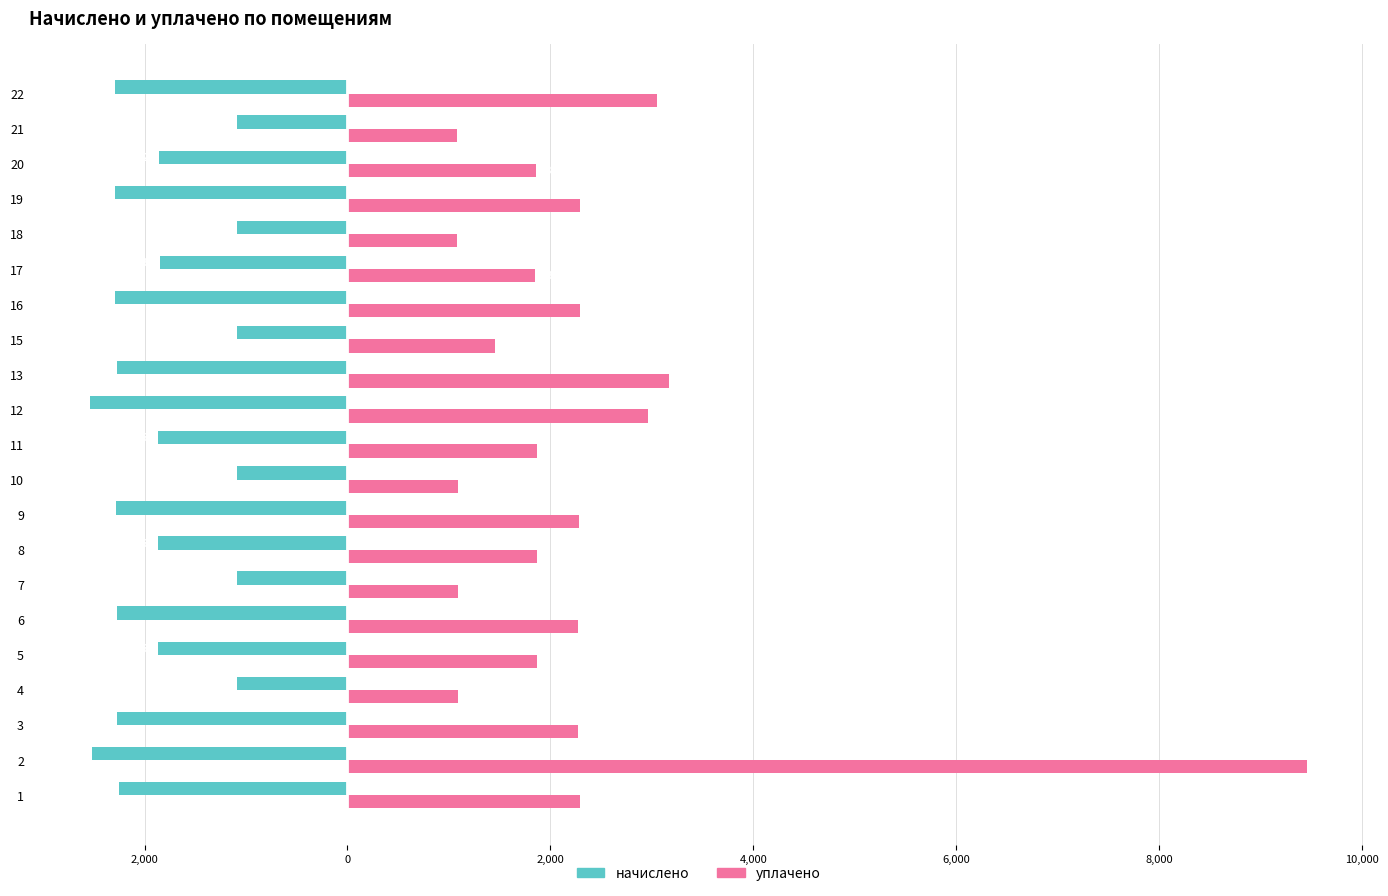

What are all the series names shown in the legend?

начислено, уплачено